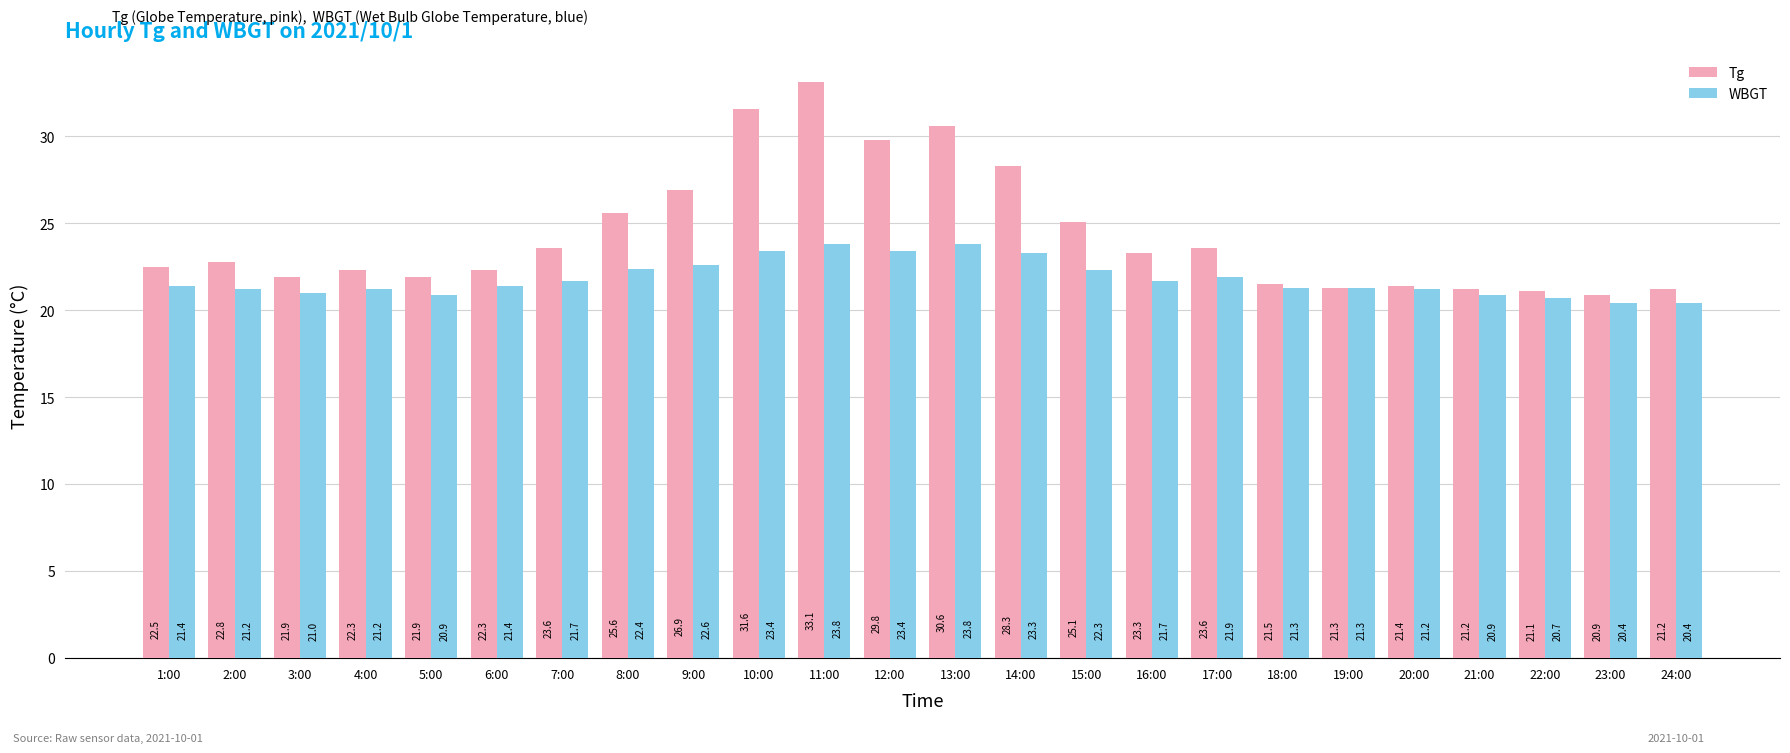

List the series in order of their peak value, highest first.

Tg, WBGT